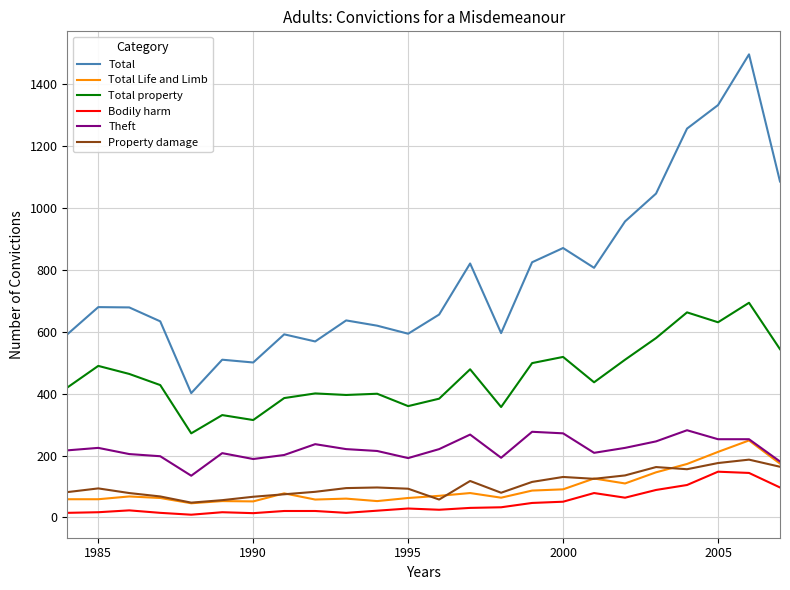

Which series has the widest spread of values?

Total